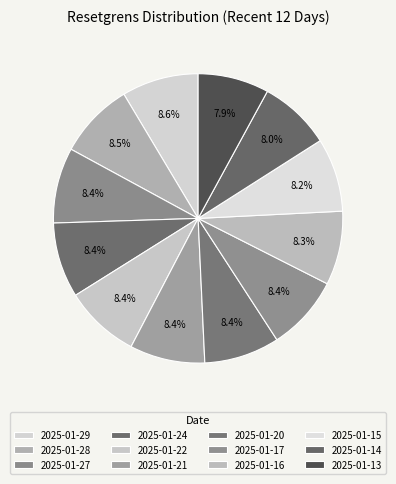

How much of the chart is everything except 2025-01-20?

91.6%